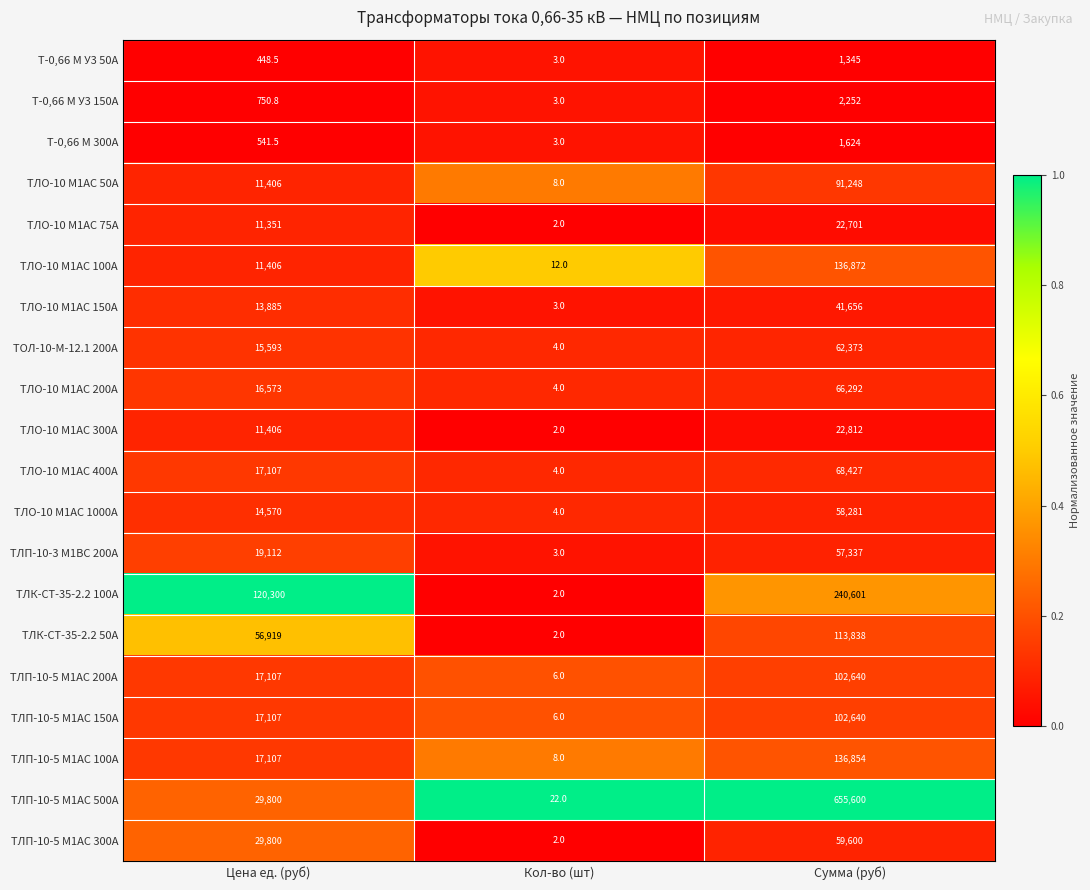

The value of ТОЛ-10-М-12.1 200А at Кол-во (шт) is 6.5. True or false?

False